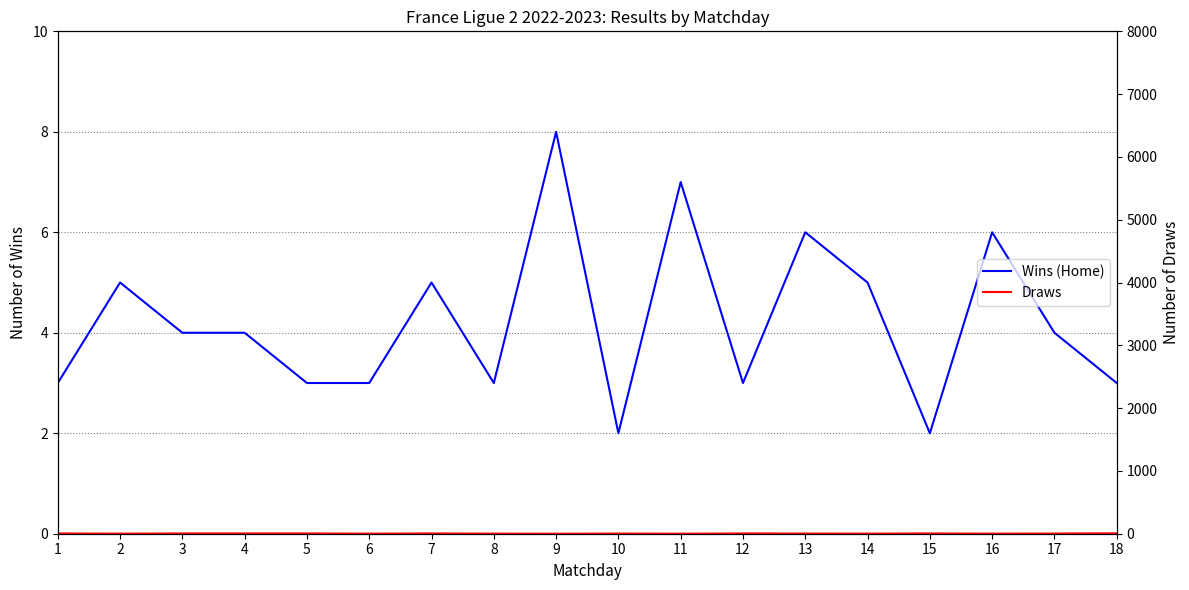

Which has a higher value, 16 or 11?

11